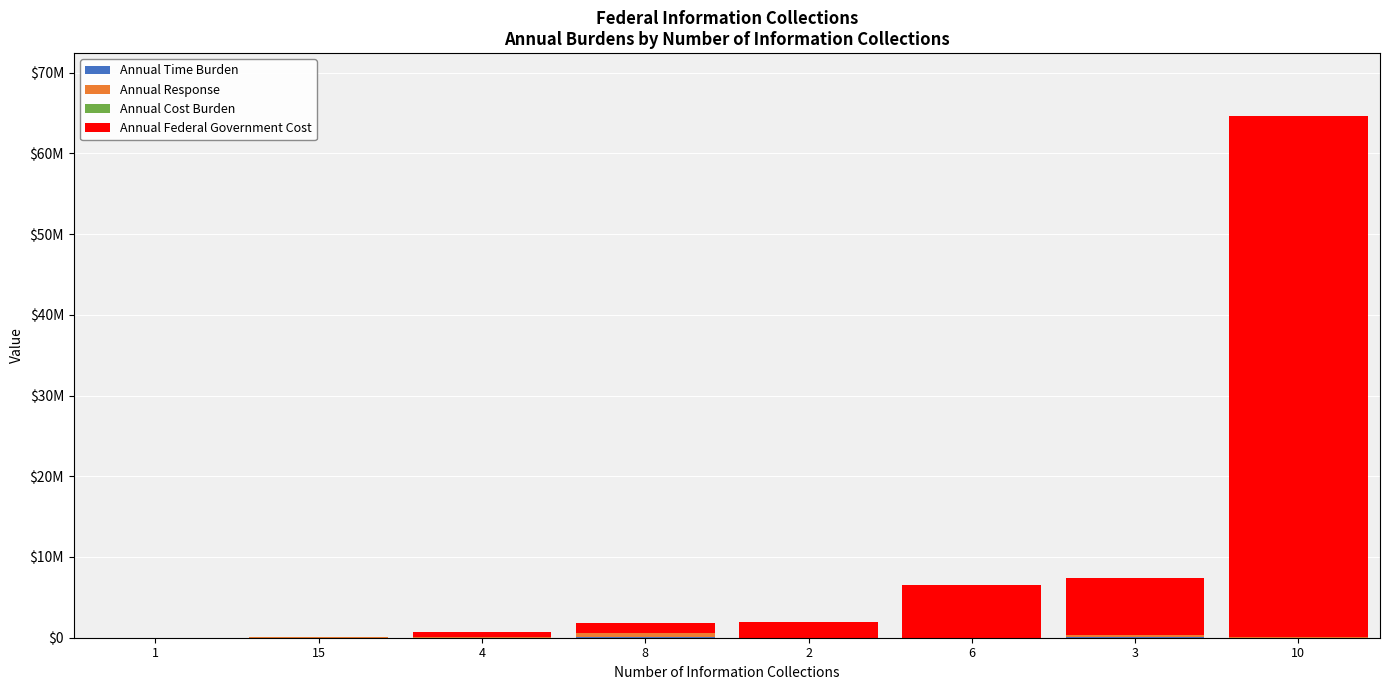

Does the chart contain stacked bars?

Yes